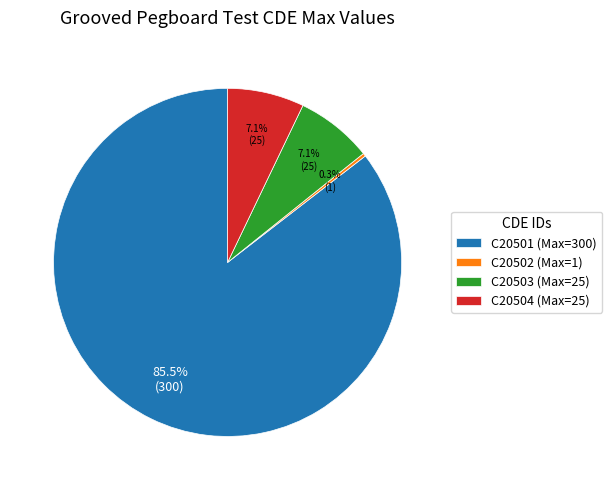

Between C20502 and C20503, which is larger?

C20503